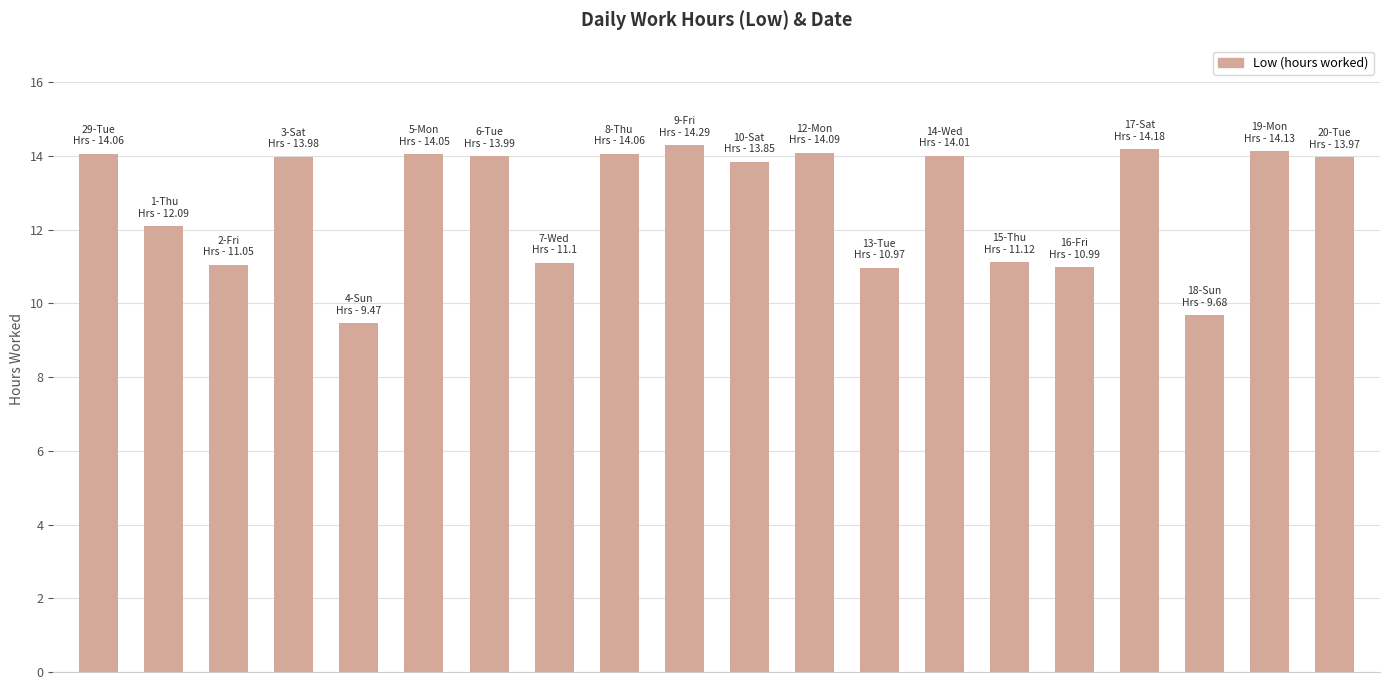

What is the value of the 17th bar from the left?

14.2